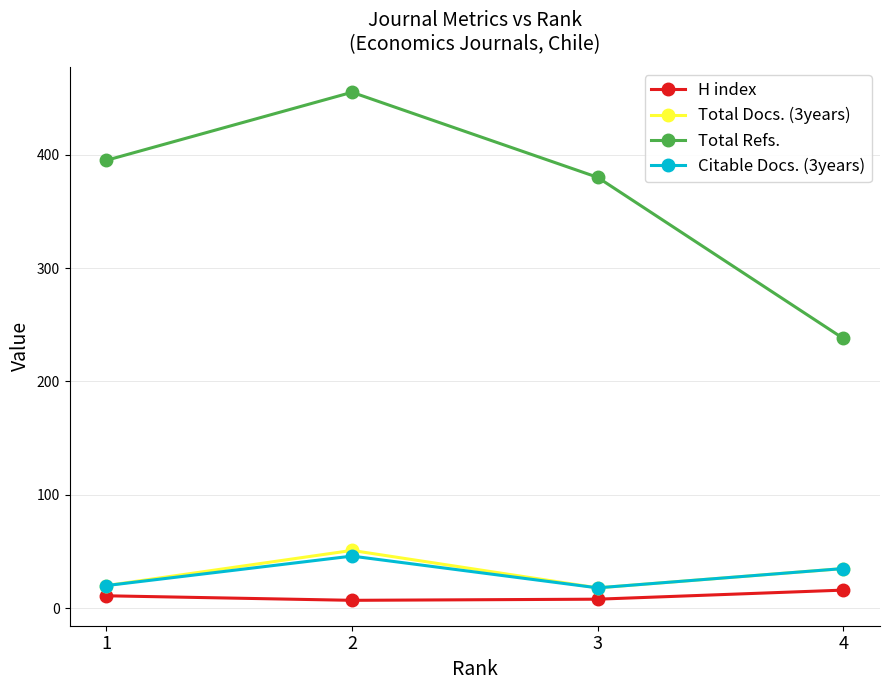

What is the maximum value for Citable Docs. (3years)?

46